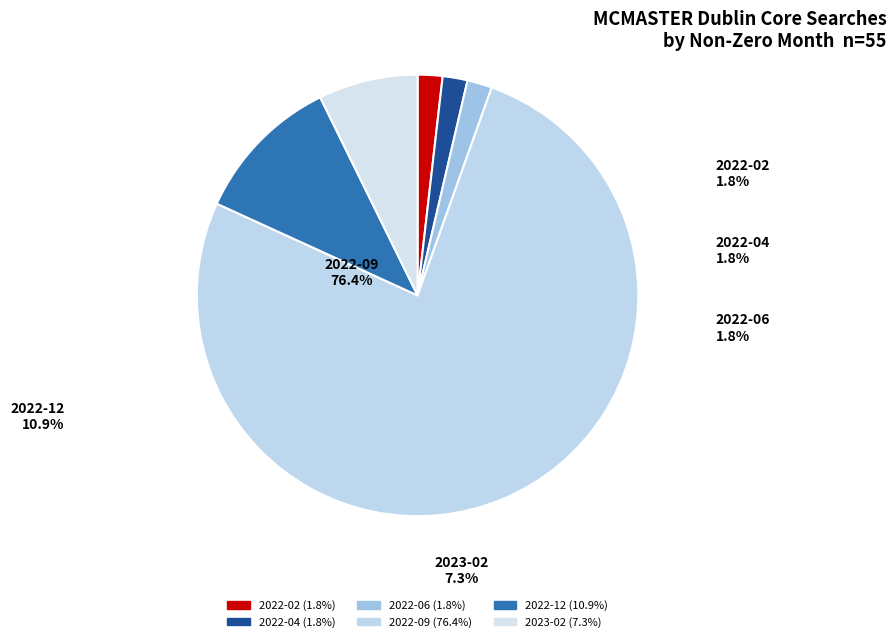

Which category has the biggest portion of the pie?

2022-09